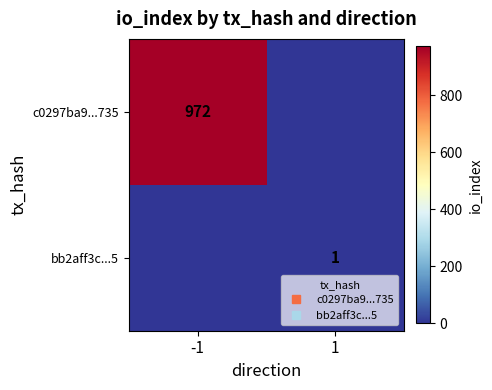

Which category has the highest value across all series?

-1